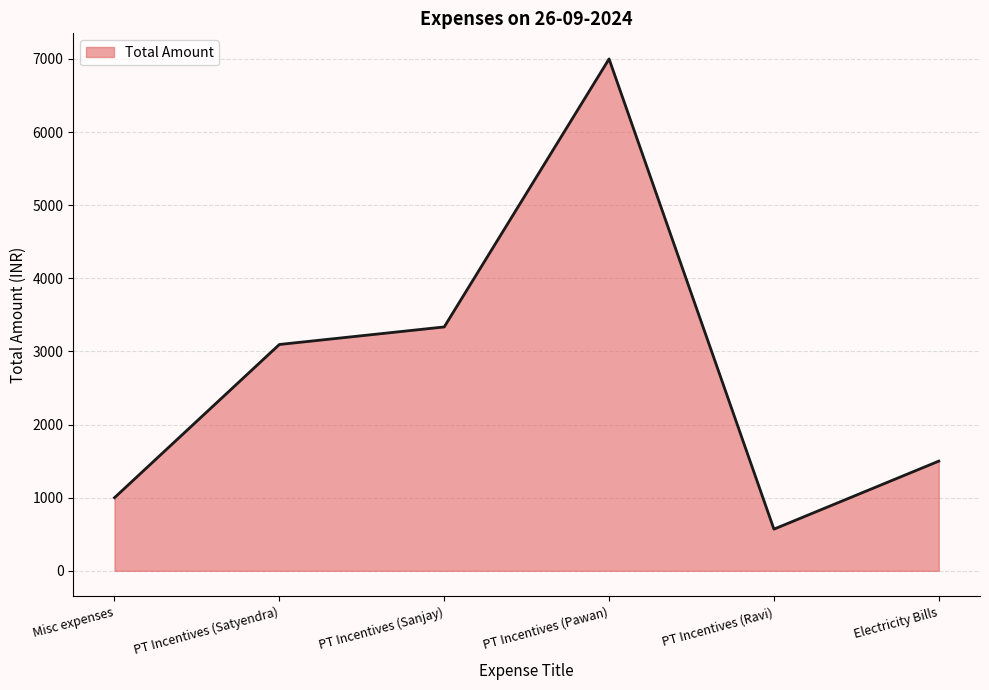

How many interior local valleys (lower than both neighbors) does the data have?

1